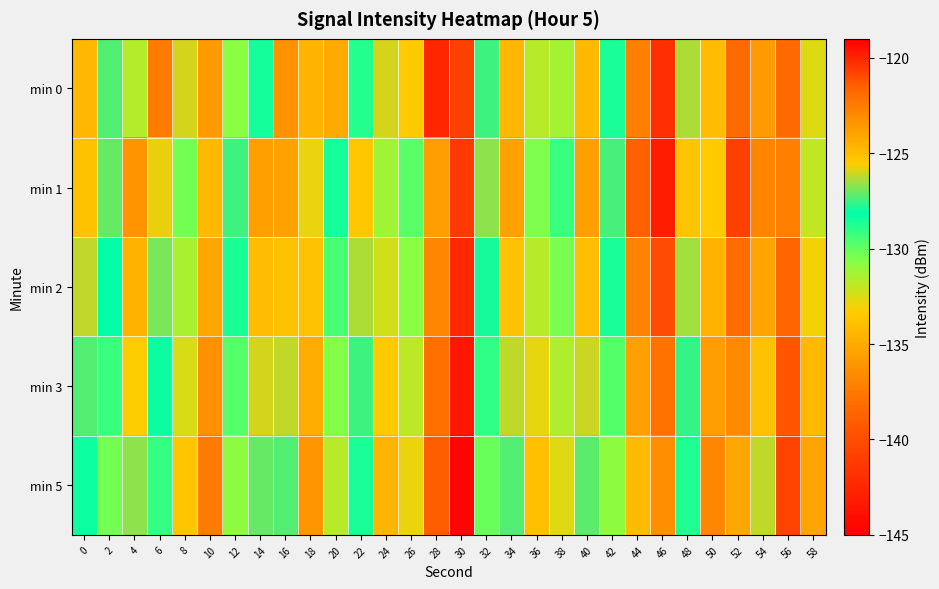

Which category has the highest value across all series?

46